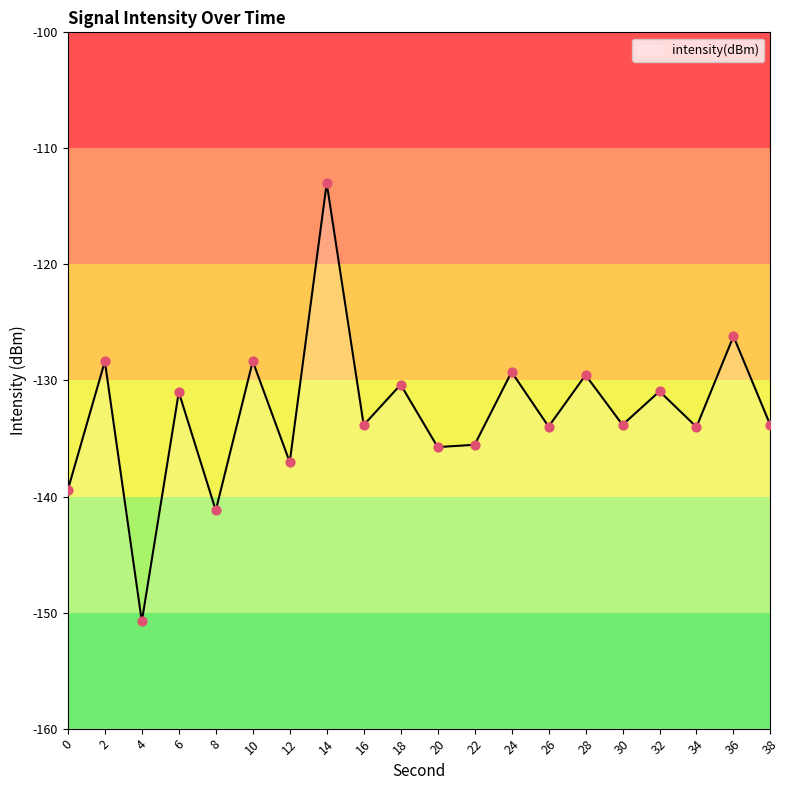

What is the change in value from 20 to 38?

+1.9